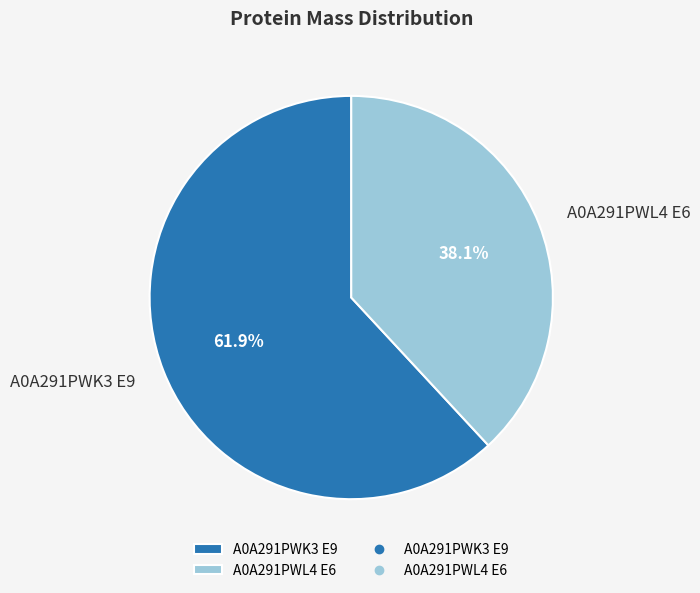

Rank the categories by value from lowest to highest.

A0A291PWL4 E6, A0A291PWK3 E9